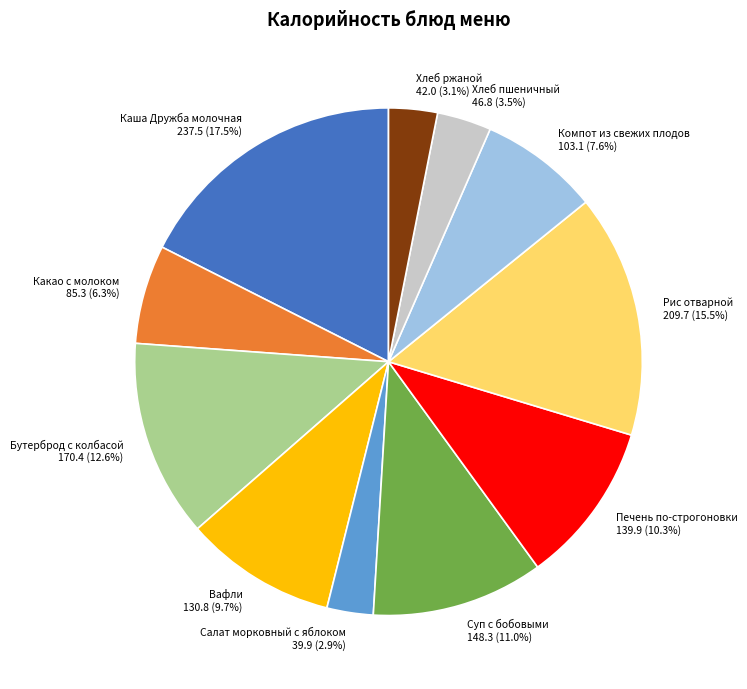

To the nearest percent, what is the difference between the Печень по-строгоновки and Салат морковный с яблоком slice percentages?

7%